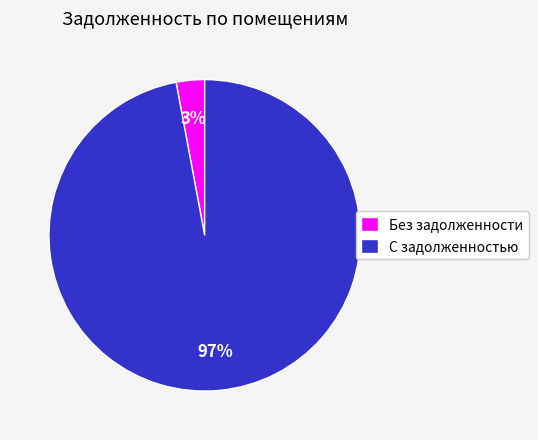

Rank the categories by value from lowest to highest.

Без задолженности, С задолженностью